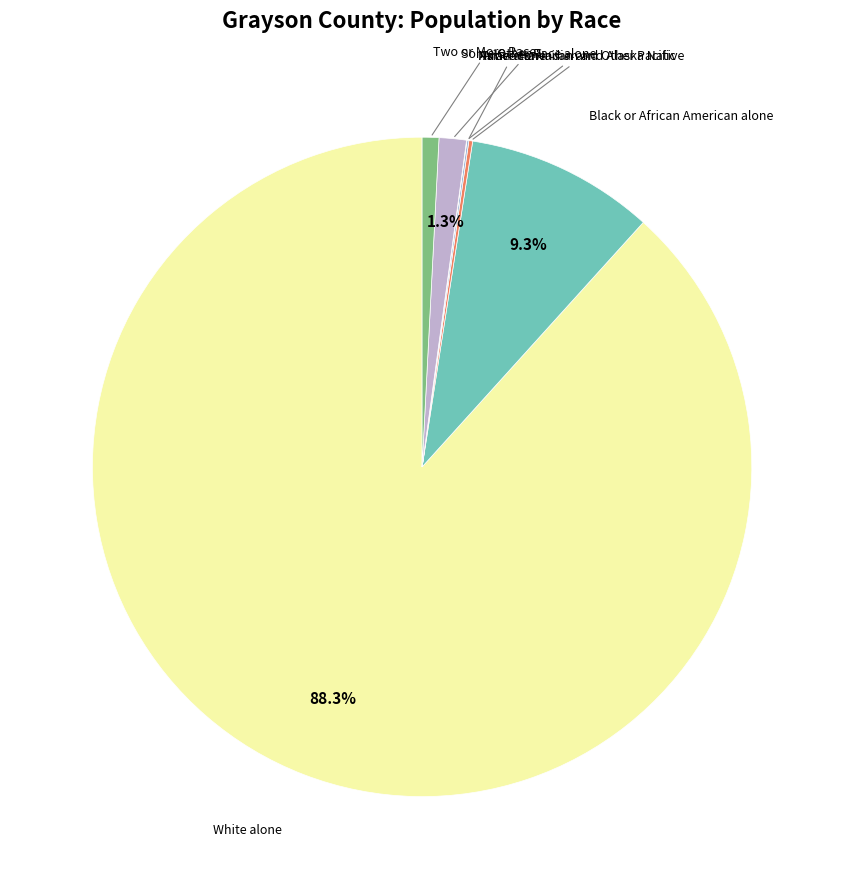

What is the majority slice?

White alone